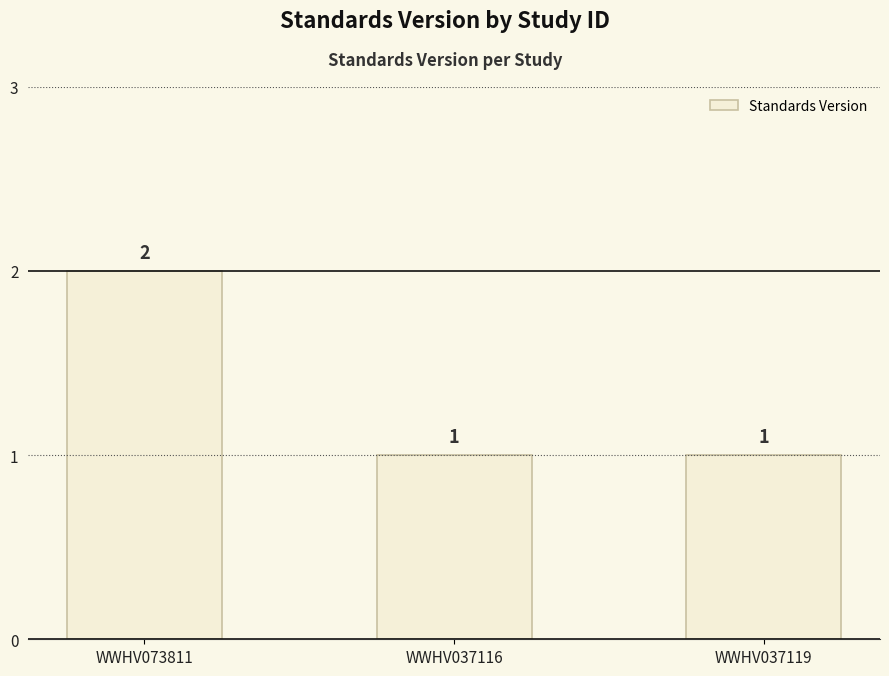

The value at WWHV037119 is 1. True or false?

True